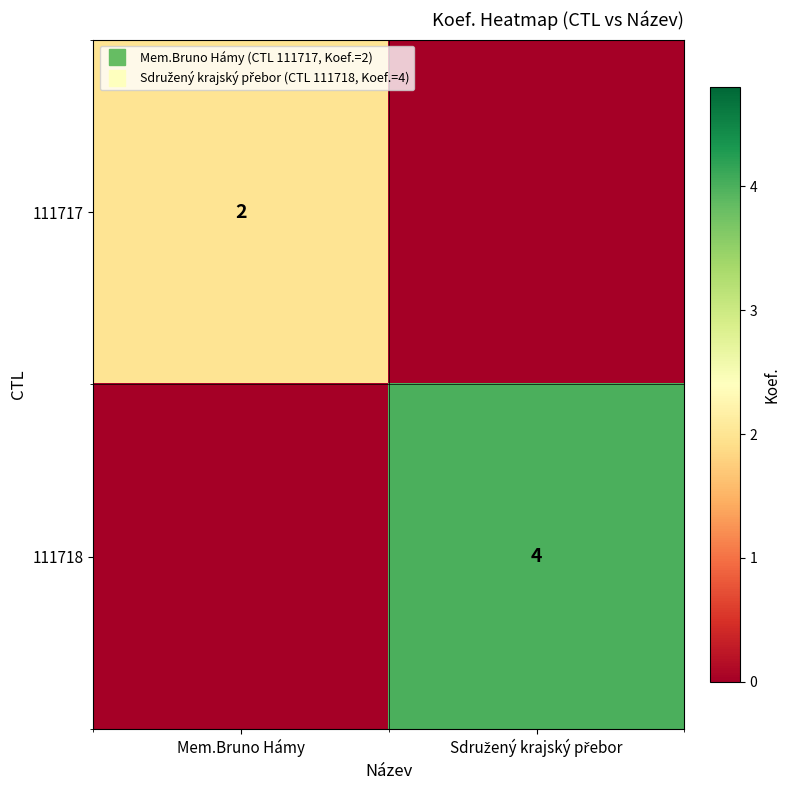

What is the average value of the 111718 series?

2